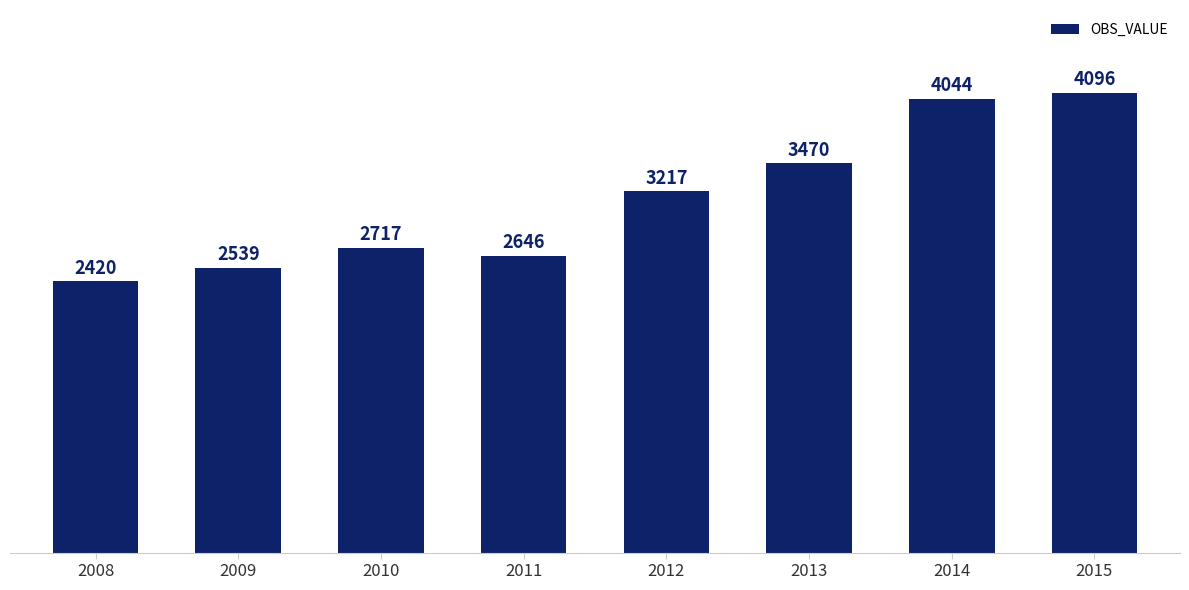

What is the minimum value shown in the chart?

2420